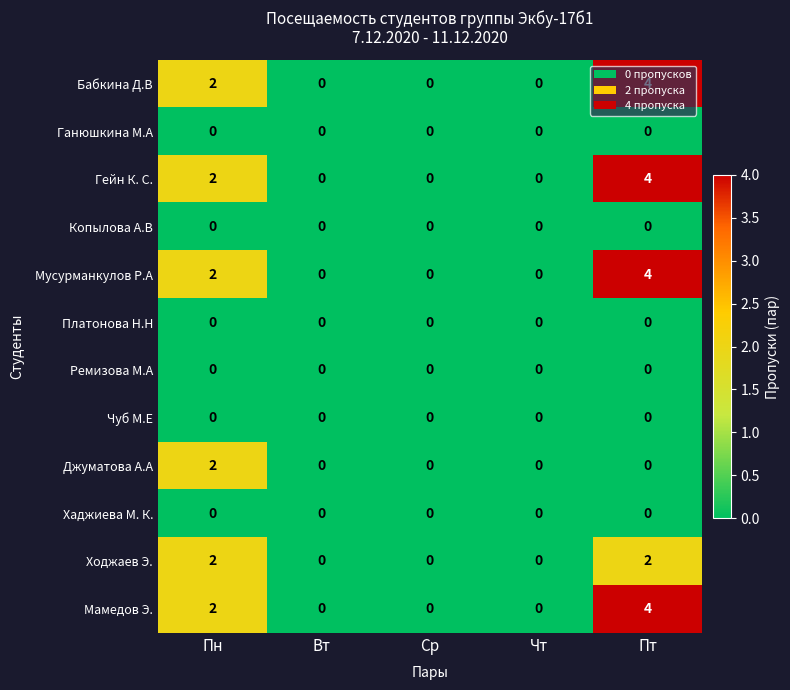

Is the value of Гейн К. С. at Пн greater than the value of Ремизова М.А at Вт?

Yes